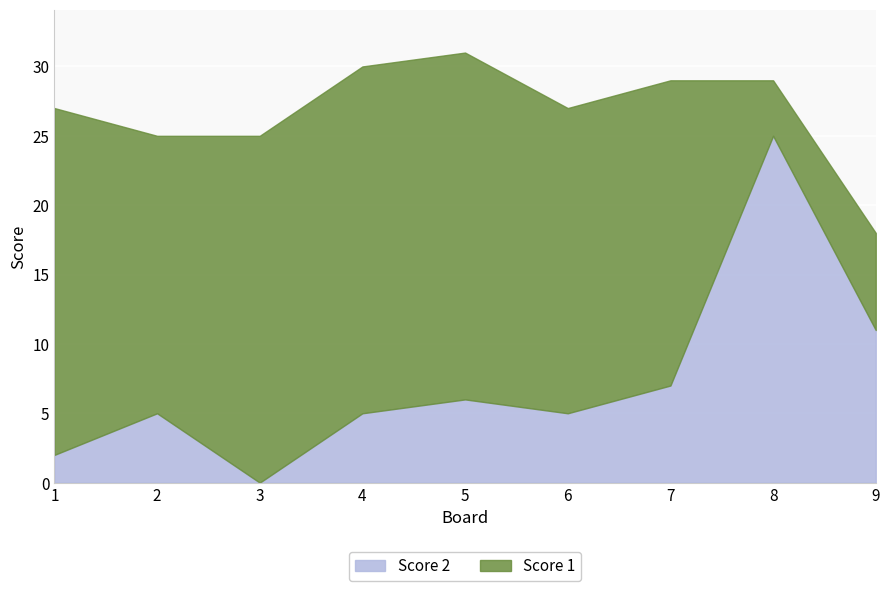

How many times do Score 1 and Score 2 cross each other?

1